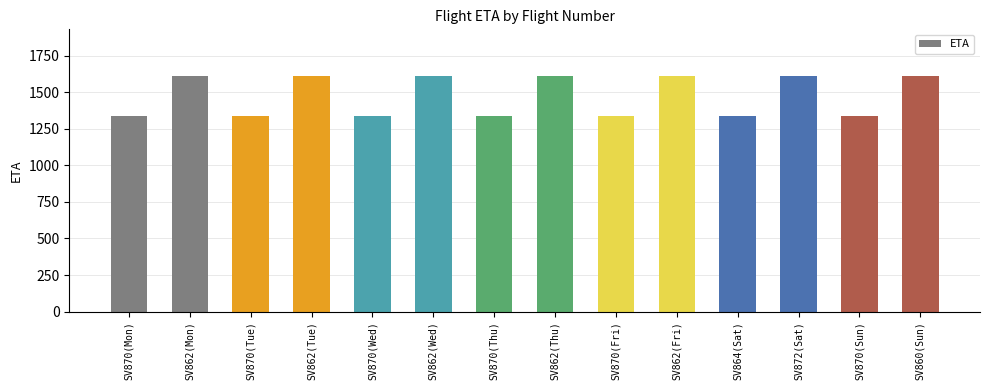

Reading left to right, transcribe all the data shown in this chart.

SV870(Mon)=1340	SV862(Mon)=1610	SV870(Tue)=1340	SV862(Tue)=1610	SV870(Wed)=1340	SV862(Wed)=1610	SV870(Thu)=1340	SV862(Thu)=1610	SV870(Fri)=1340	SV862(Fri)=1610	SV864(Sat)=1340	SV872(Sat)=1610	SV870(Sun)=1340	SV860(Sun)=1610